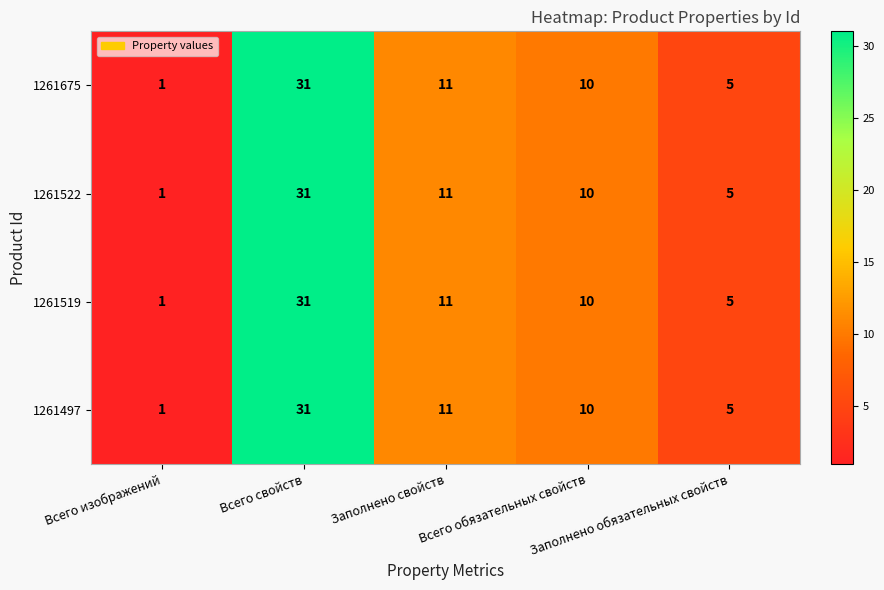

What is the difference between the second highest and minimum values in the 1261497 series?

10